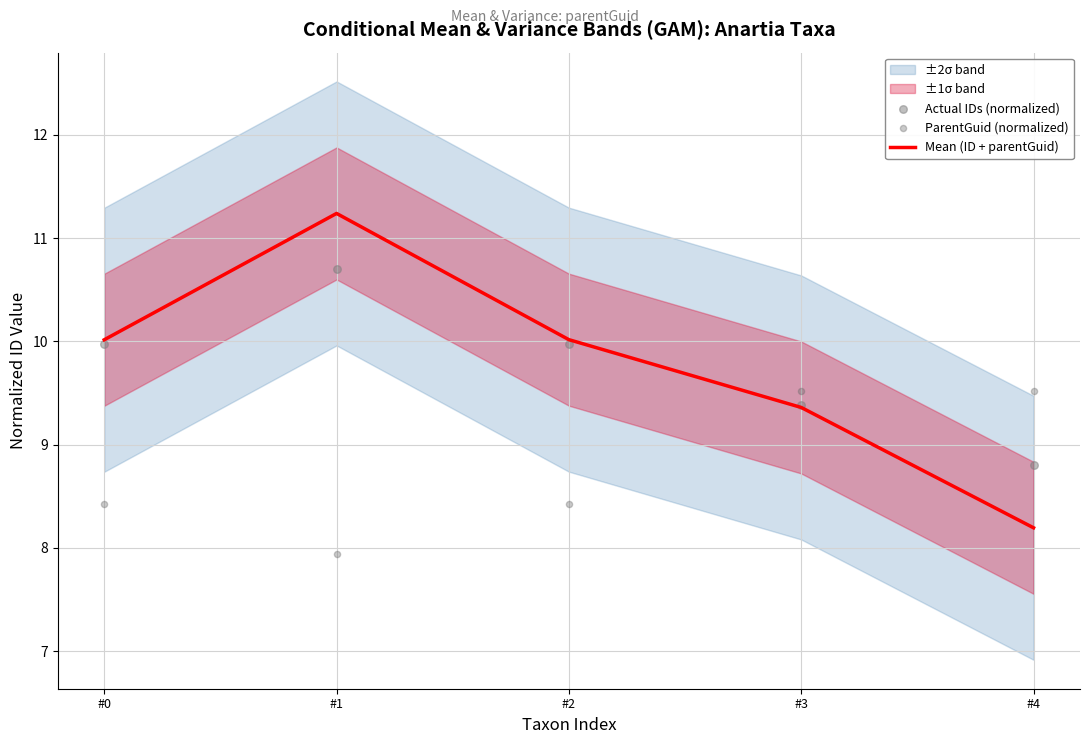

The Mean (ID + parentGuid) series shows 2.3 at #3. True or false?

False